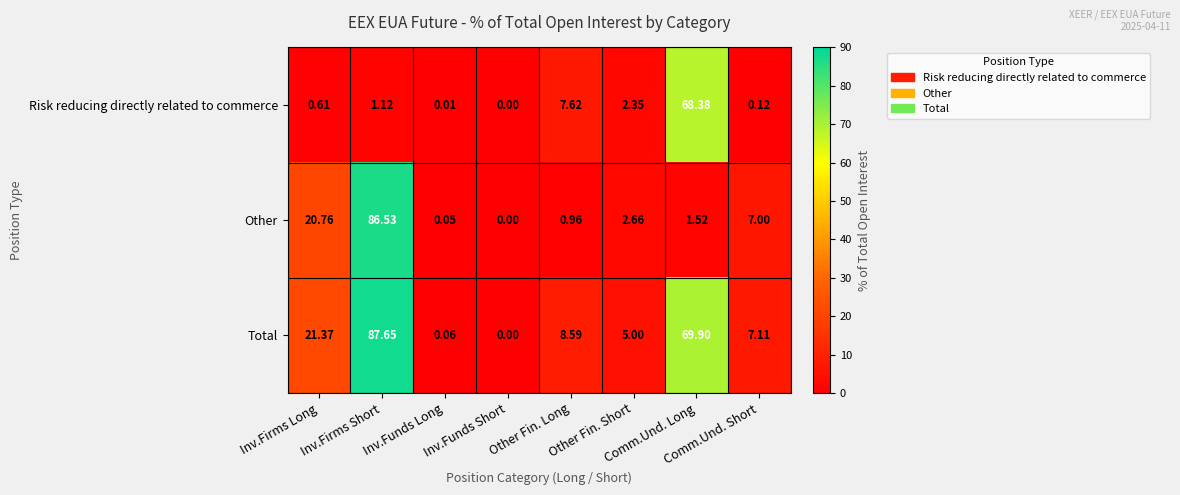

Which series has the largest range (max minus min)?

Total